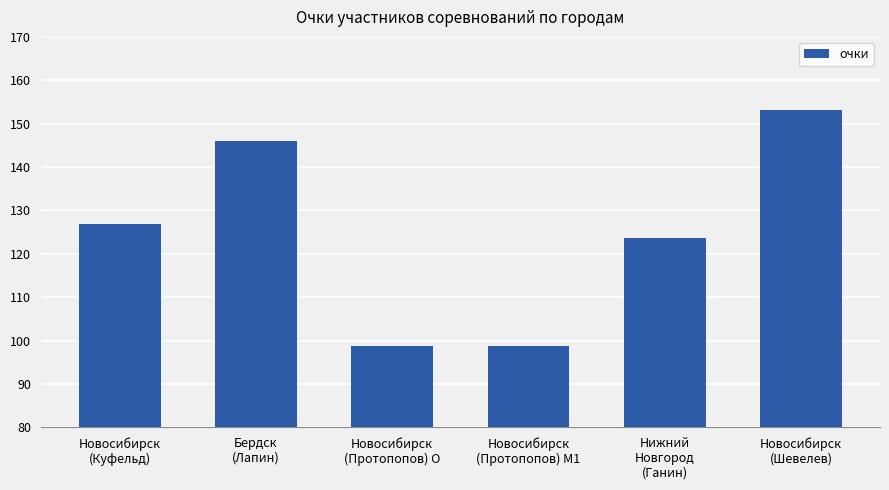

What is the ratio of the value at Нижний
Новгород
(Ганин) to the value at Новосибирск
(Куфельд)?

1.0